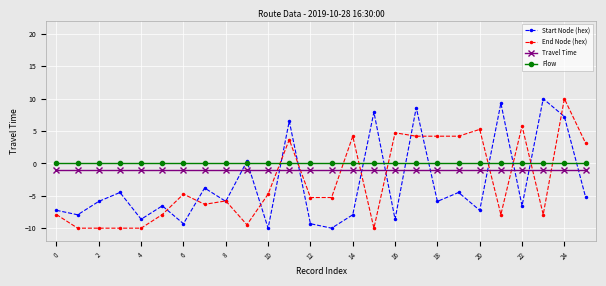

In Start Node (hex), how many points are lower than both neighbors (excluding endpoints)?

10